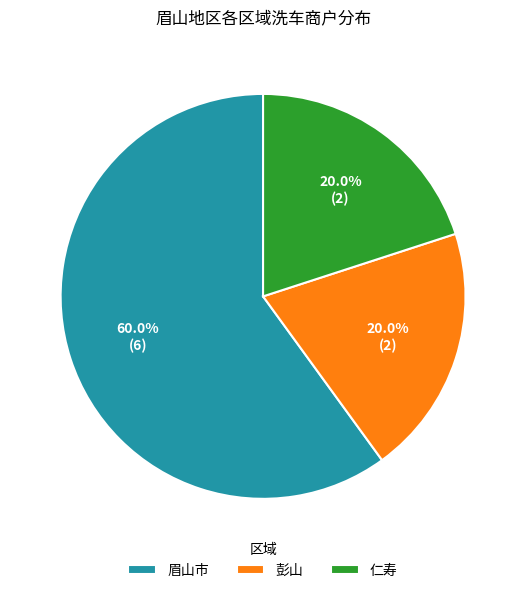

Is 眉山市 the majority of the pie?

Yes